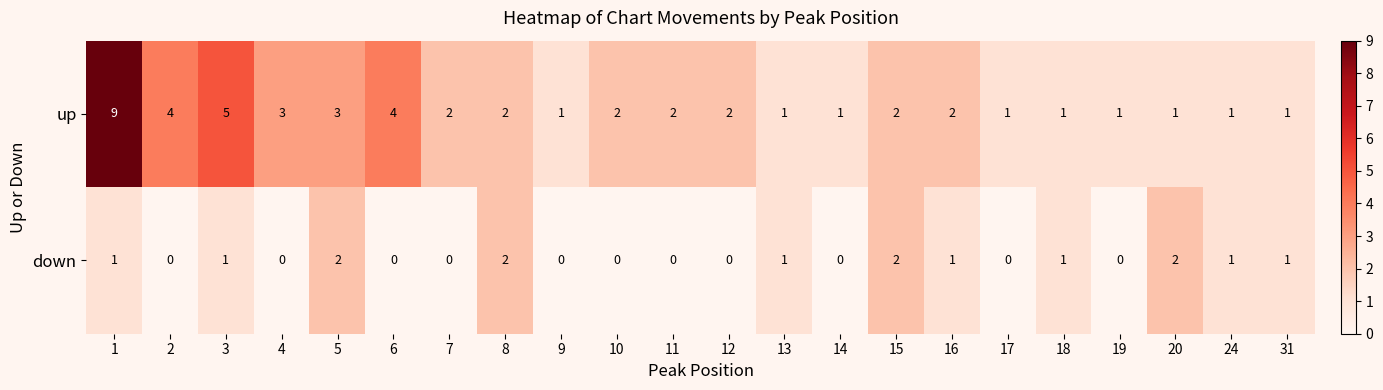

What is the total value across all series at 19?

1